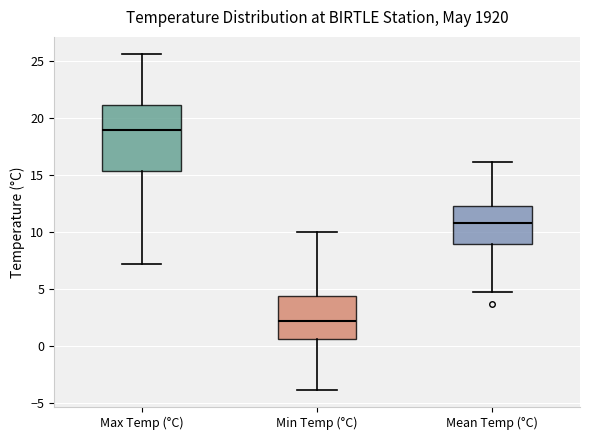

Reading left to right, read every box against the y-axis: the position of its median line, the range the box covers, and the ends of its whiskers. The values are not printed on the chart, so give them approximately, as read against the axis.

Max Temp (°C): median 19.0, box 15.5 to 21.0, whiskers 7.0 to 25.5
Min Temp (°C): median 2.0, box 0.5 to 4.5, whiskers -4.0 to 10.0
Mean Temp (°C): median 11.0, box 9.0 to 12.5, whiskers 4.5 to 16.0